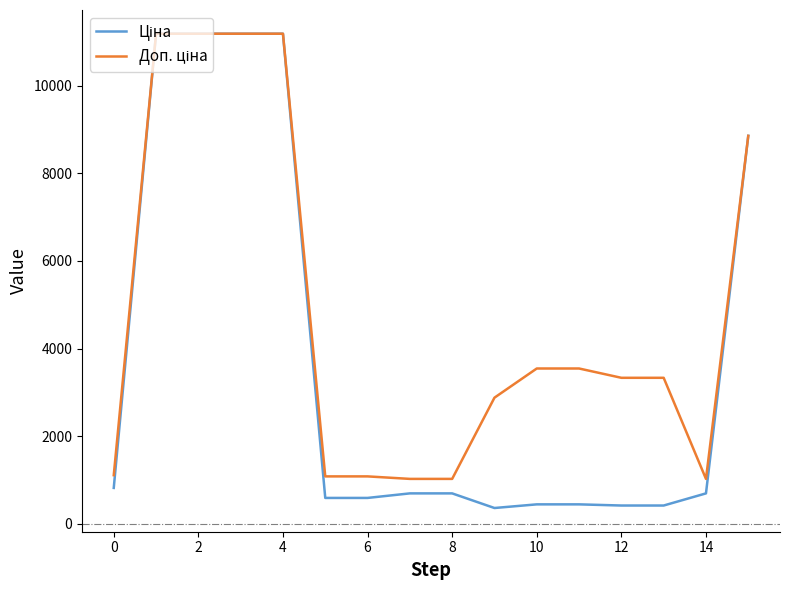

How many lines are shown in the chart?

2